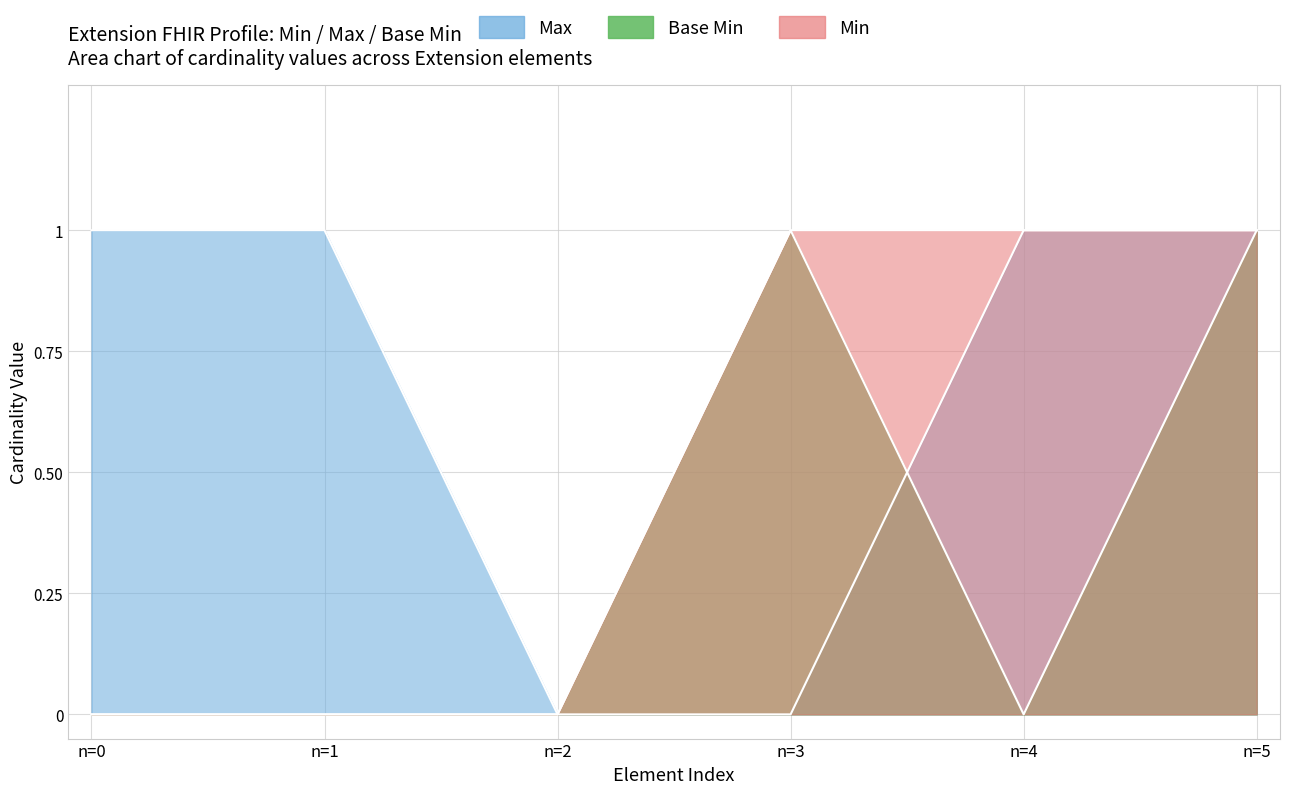

True or false: Base Min and Max intersect in this chart.

True